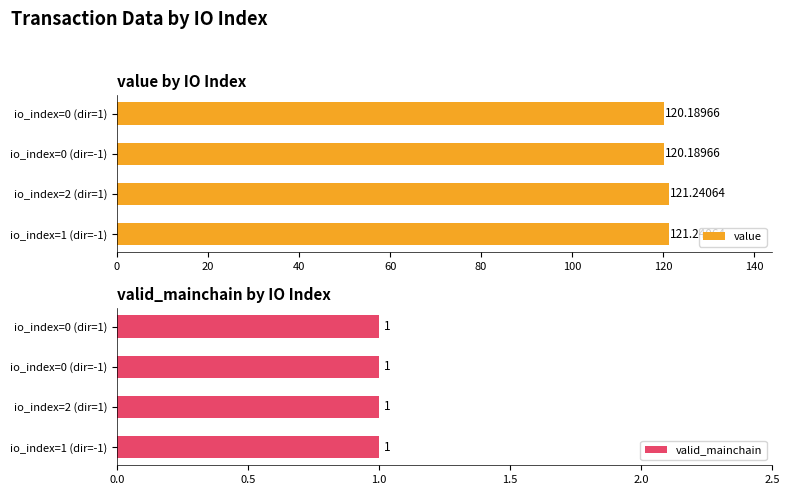

How many bars are there in total?

8